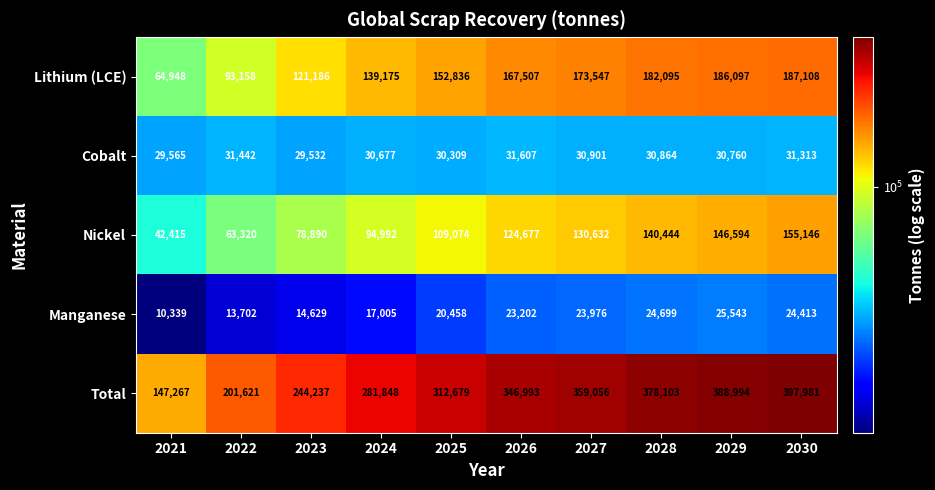

What is the spread (max minus min) of values at 2025?

292221